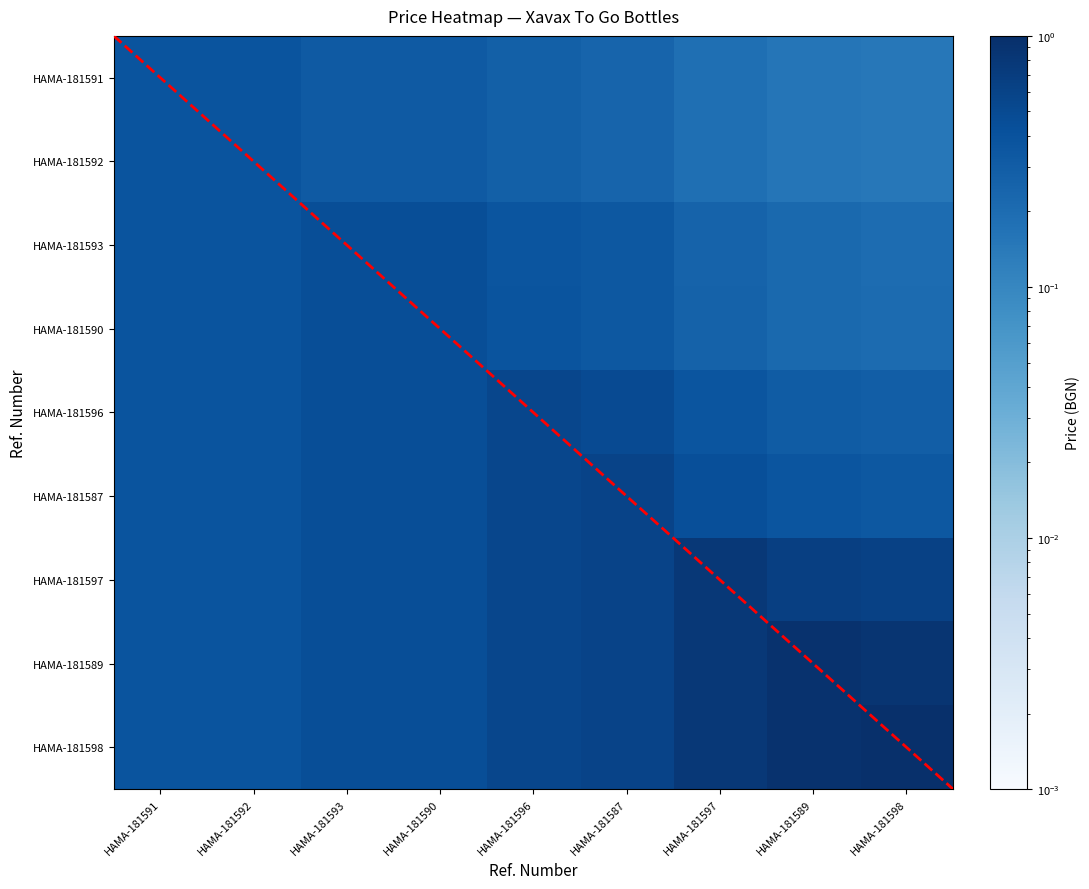

Between HAMA-181591 and HAMA-181598, which is larger?

HAMA-181591